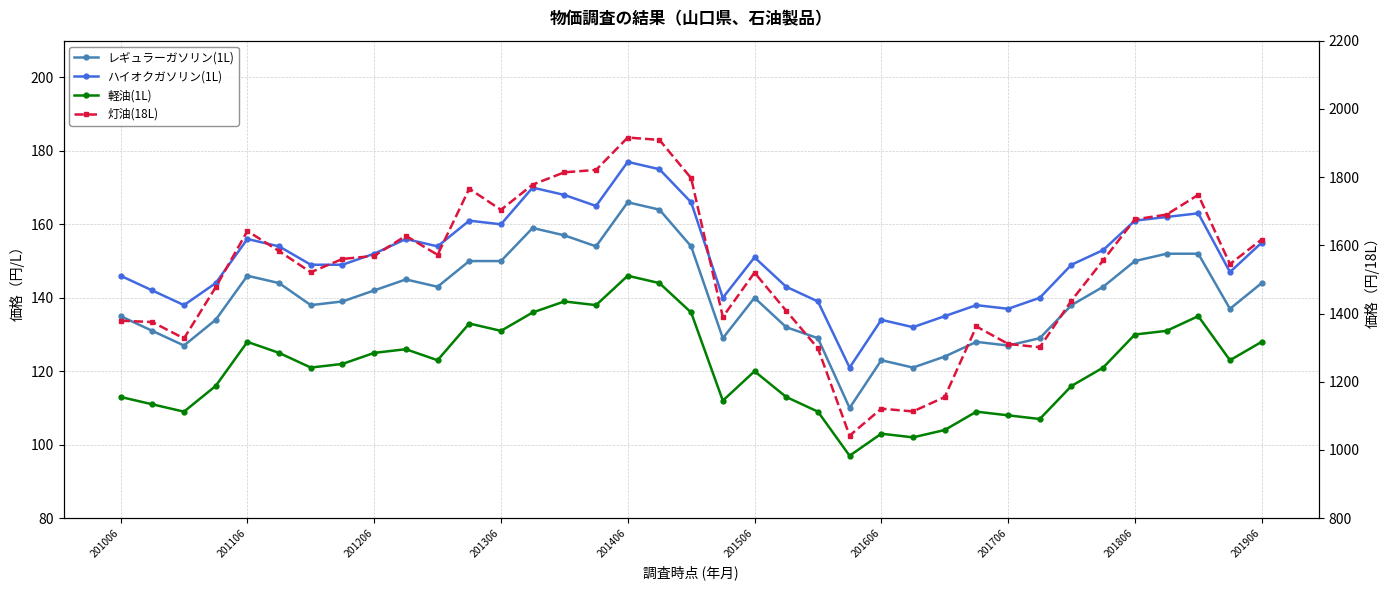

True or false: ハイオクガソリン(1L) and 灯油(18L) cross at least once.

False